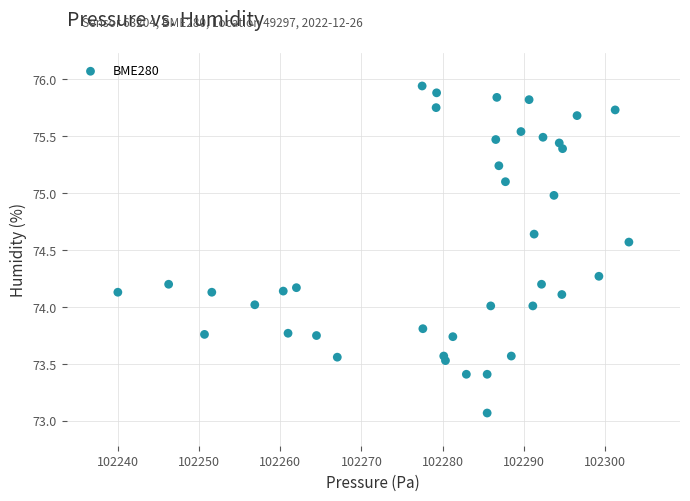

What is the range of X values (max minus min)?

62.9